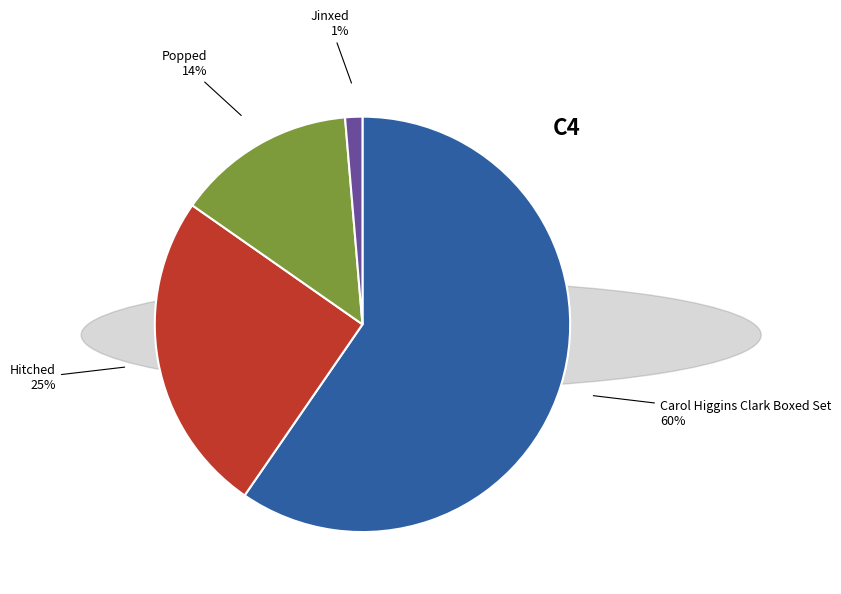

Which slice is the smallest?

Jinxed